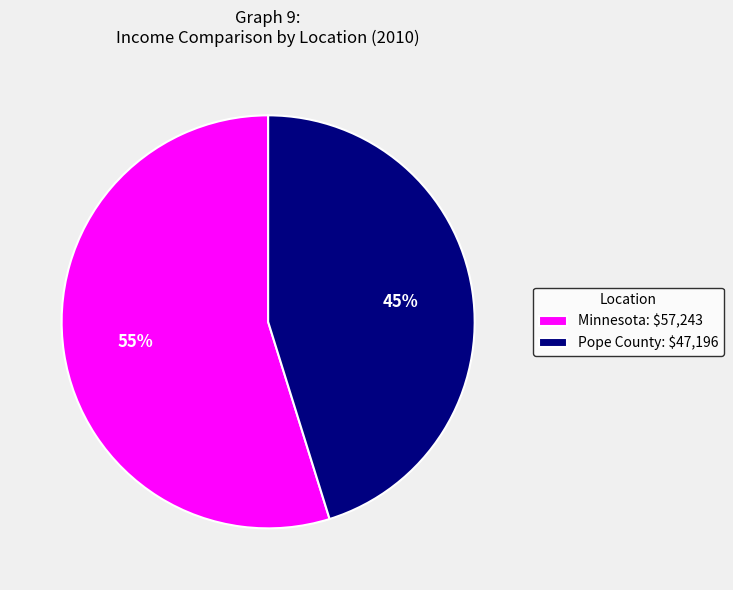

True or false: Pope County accounts for 38% of the total.

False